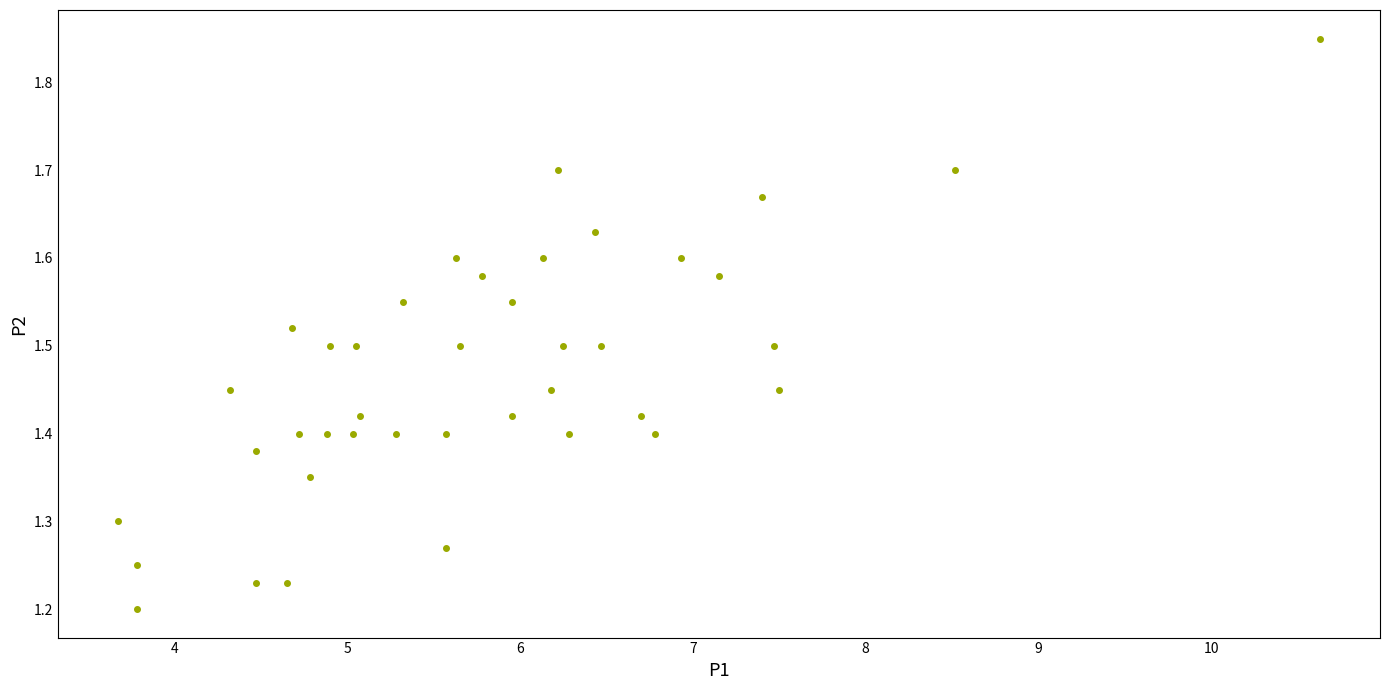

What is the range of X values (max minus min)?

7.0